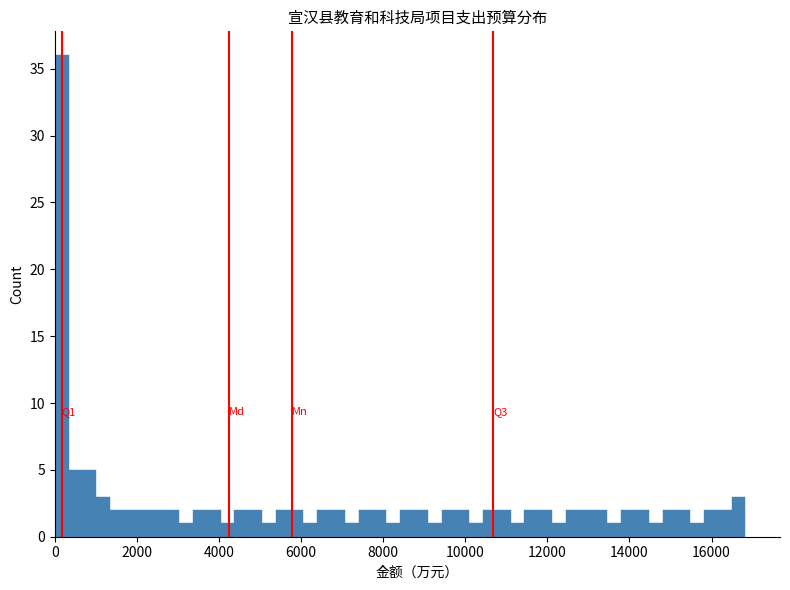

Read against the x-axis, roughly where is the centre of the tallest bar?

200